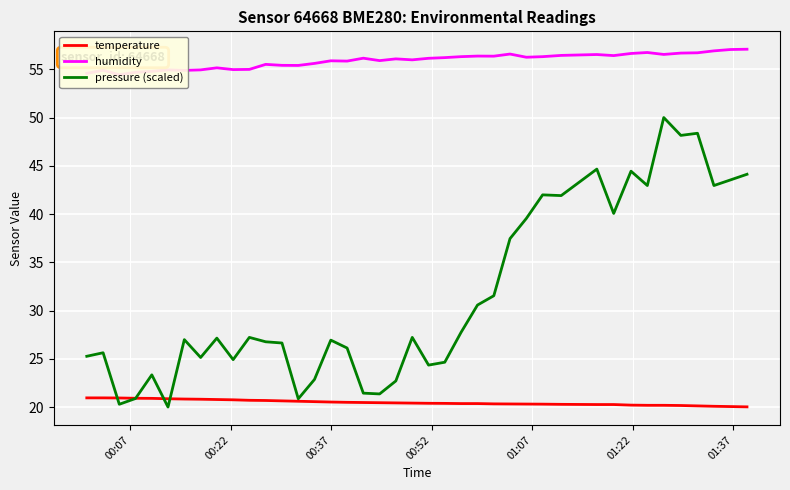

Which series has the widest spread of values?

pressure (scaled)